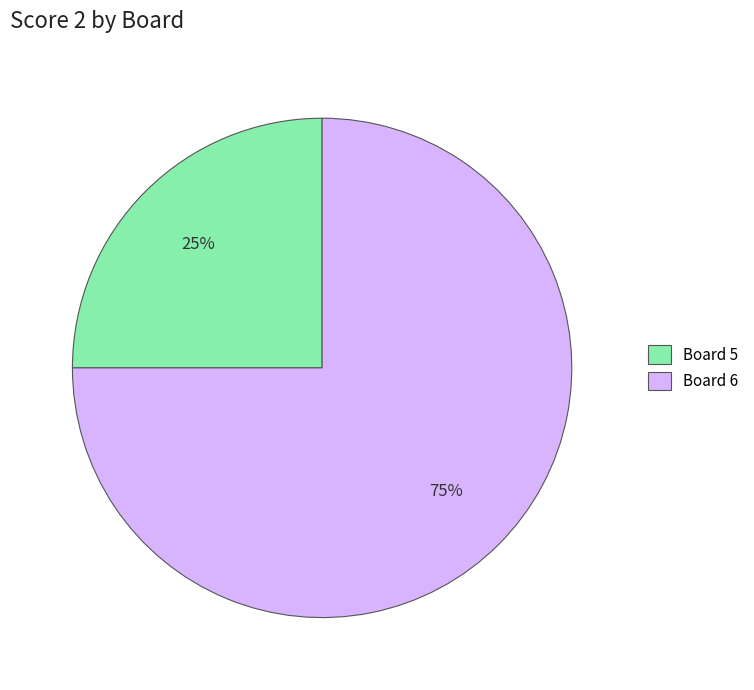

To the nearest percent, what is the difference between the largest and smallest slice percentages?

50%